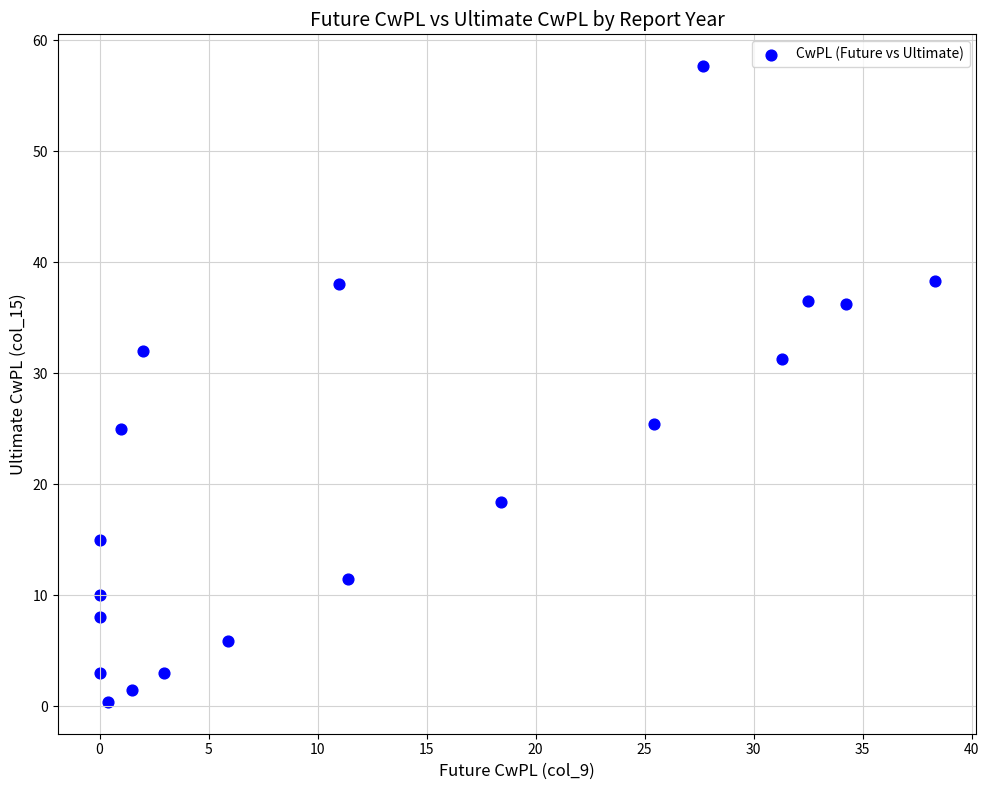

What is the range of Y values (max minus min)?

57.3